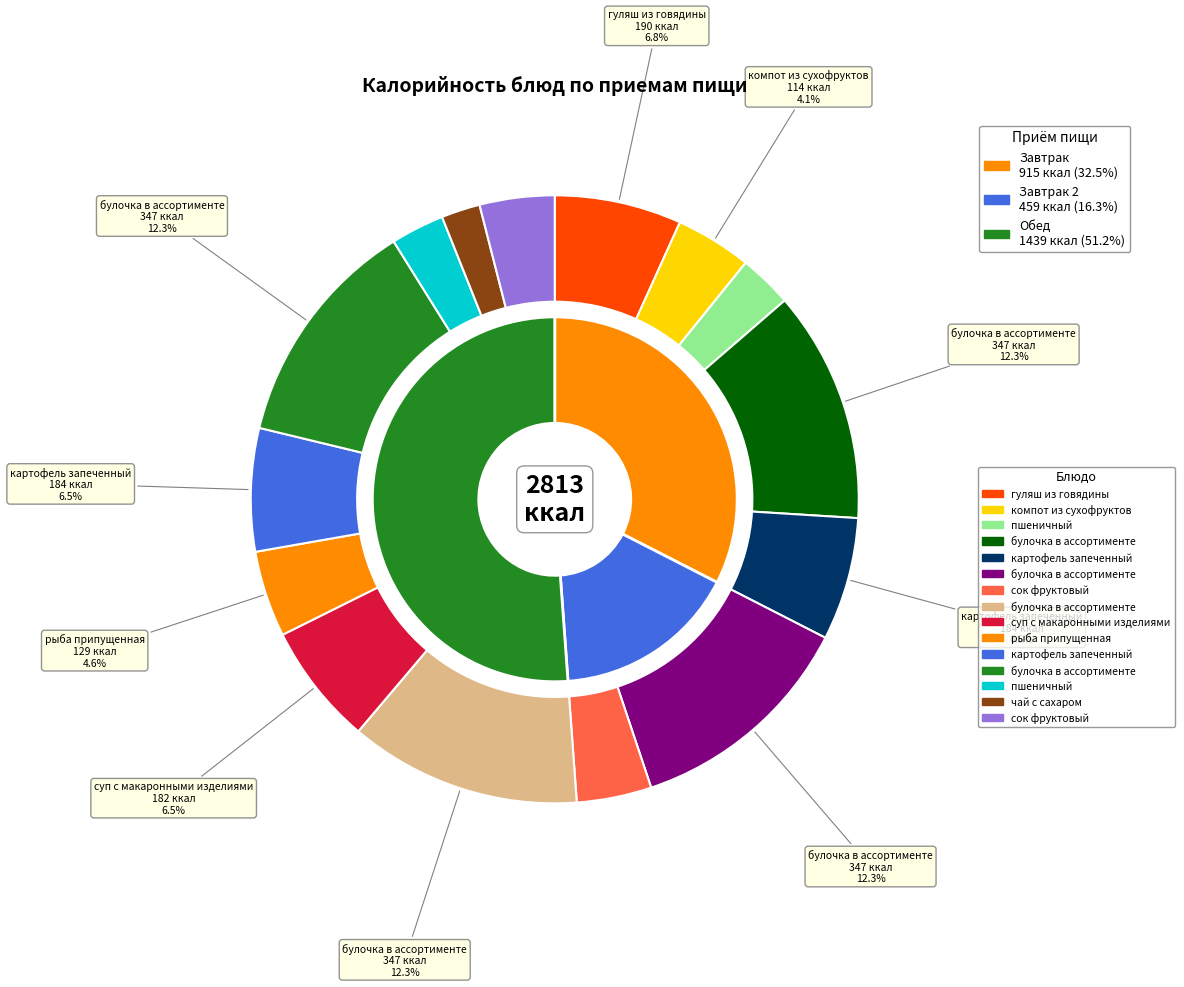

The булочка в ассортименте (завтрак) slice represents 27% of the pie. True or false?

False